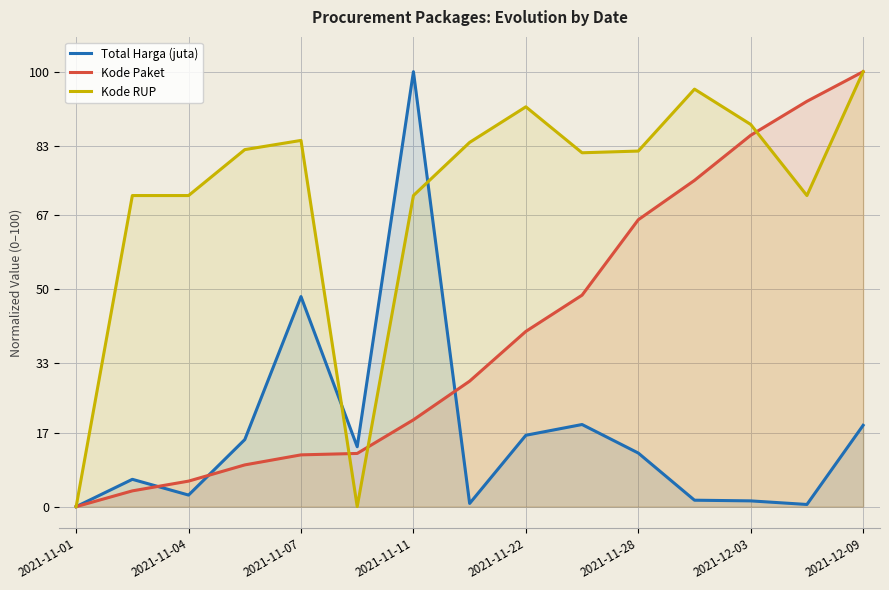

Which category has the highest value in the Kode Paket series?

2021-12-09